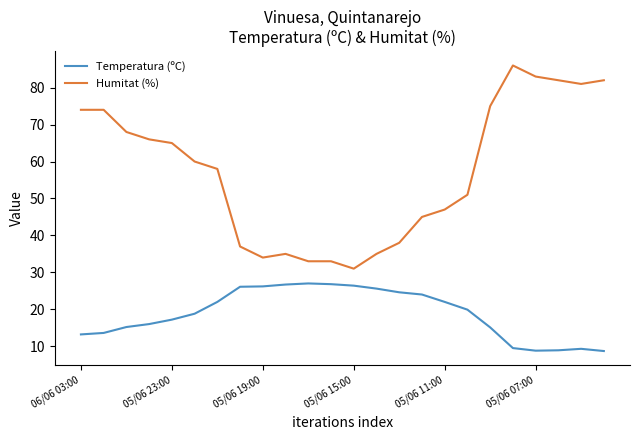

Which series has the largest total across all categories?

Humitat (%)